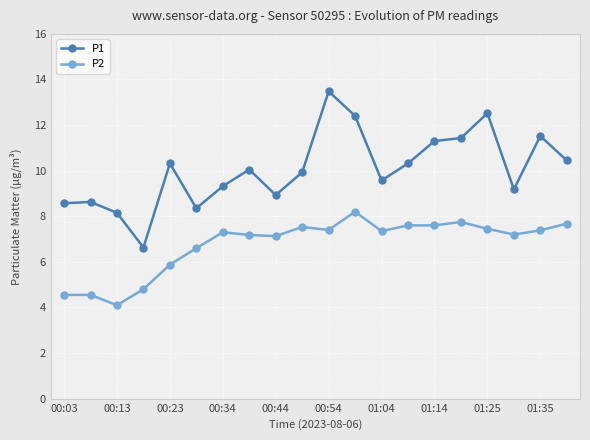

Does the chart display data point markers on the line(s)?

Yes